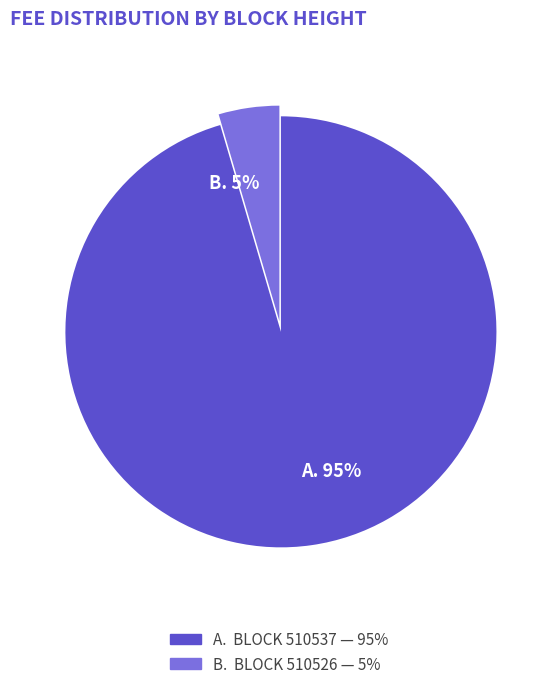

How many slices are in this pie chart?

2